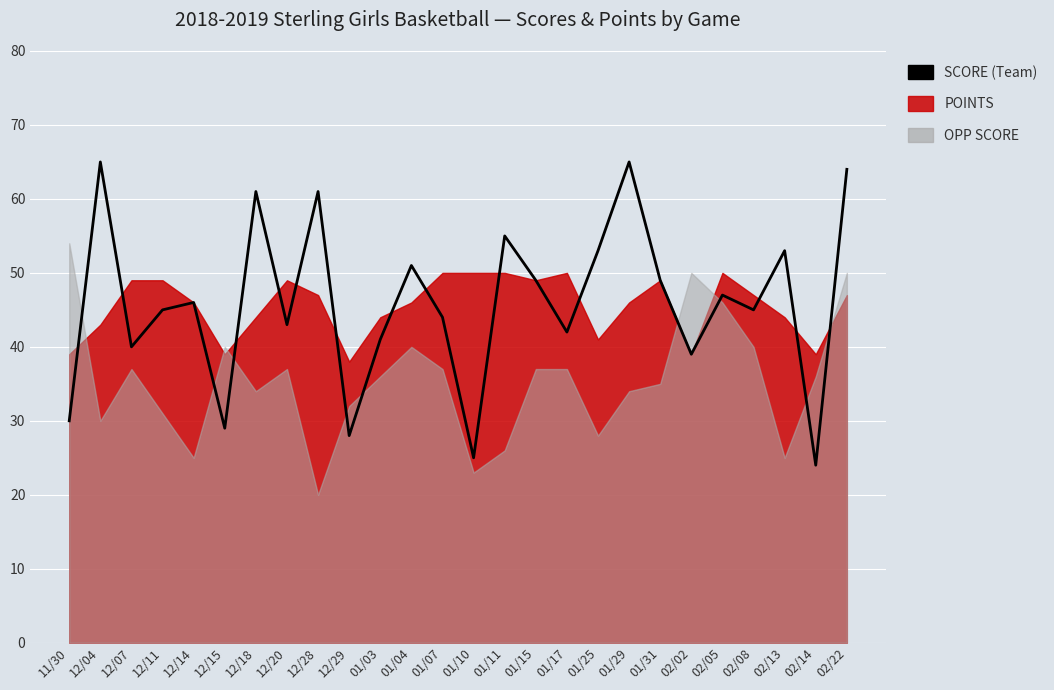

Reading left to right, what are all the values shown in this chart?

11/30=30	12/04=65	12/07=40	12/11=45	12/14=46	12/15=29	12/18=61	12/20=43	12/28=61	12/29=28	01/03=41	01/04=51	01/07=44	01/10=25	01/11=55	01/15=49	01/17=42	01/25=53	01/29=65	01/31=49	02/02=39	02/05=47	02/08=45	02/13=53	02/14=24	02/22=64